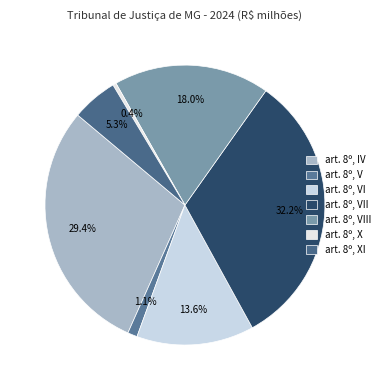

Is it true that art. 8º, IV is 20% of the pie?

False